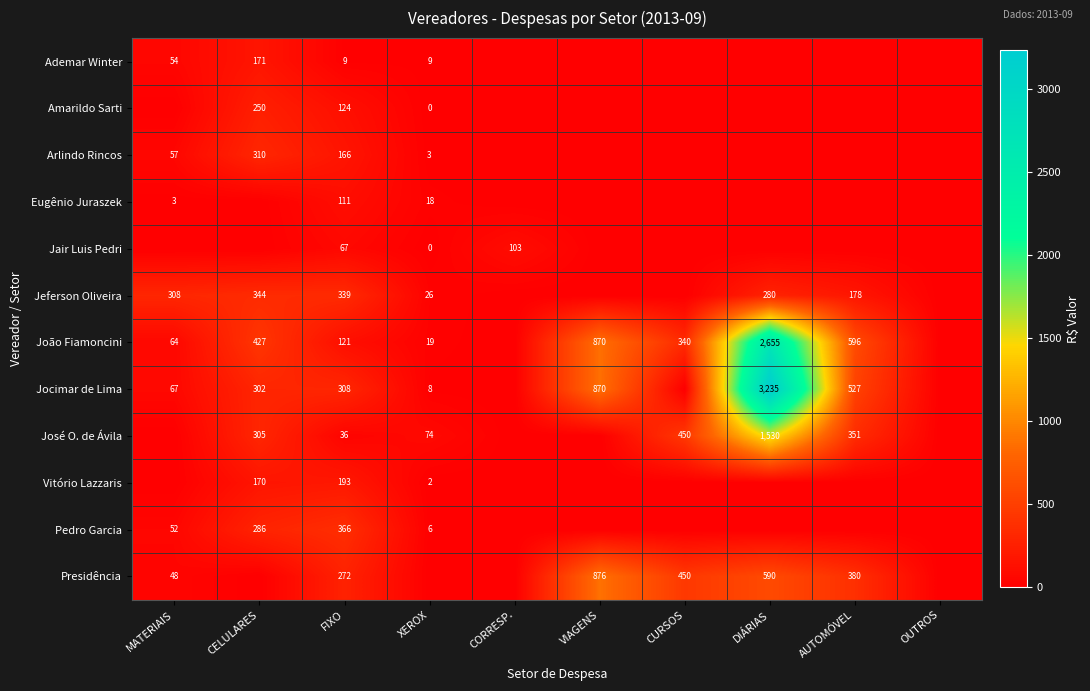

The value of Jeferson Oliveira at MATERIAIS is 308. True or false?

True